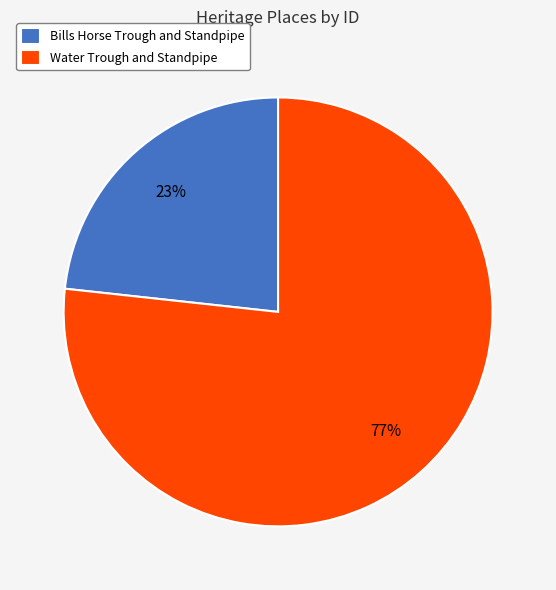

To the nearest percent, what percentage of the pie is Bills Horse Trough and Standpipe?

23%